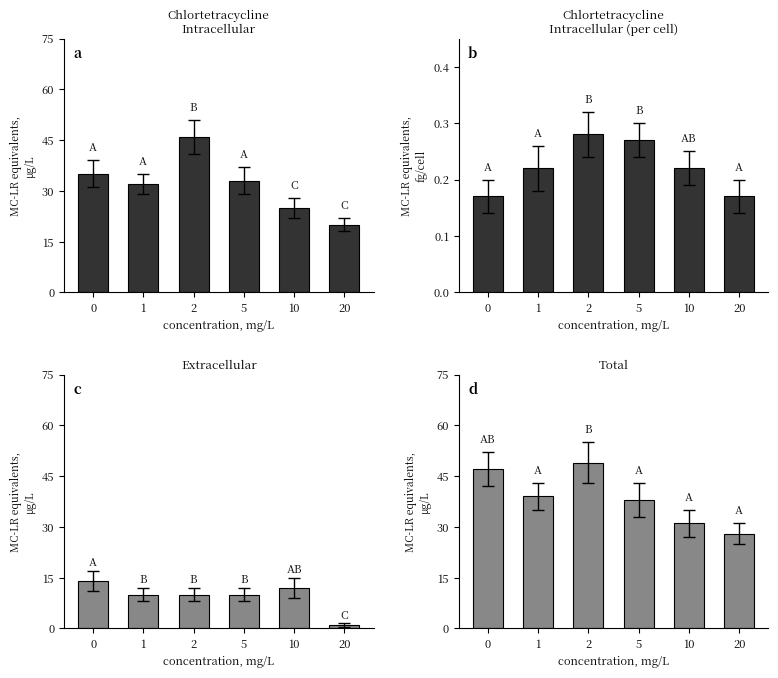

At 2, list the series in order from largest to smallest.

Total, Chlortetracycline
Intracellular, Extracellular, Chlortetracycline
Intracellular (per cell)